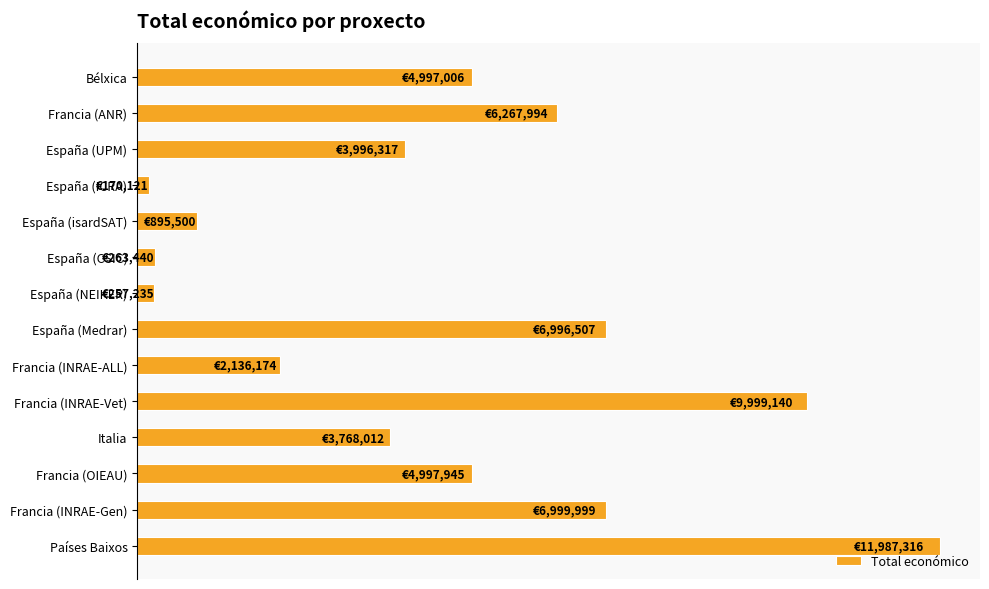

At which label is the value closest to 6078718?

Francia (ANR)